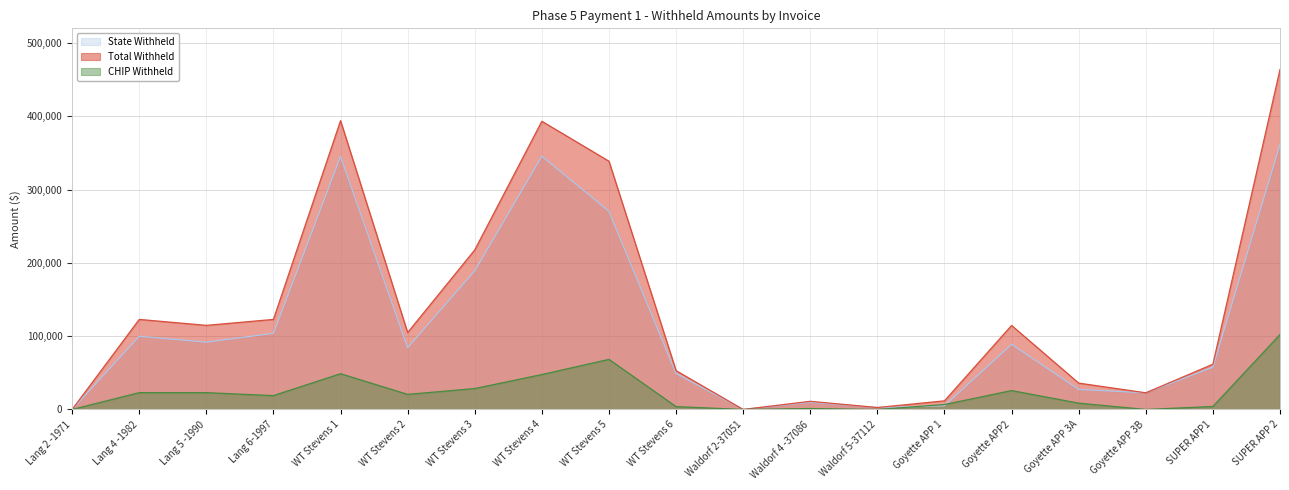

What is the average value of the State Withheld series?

113425